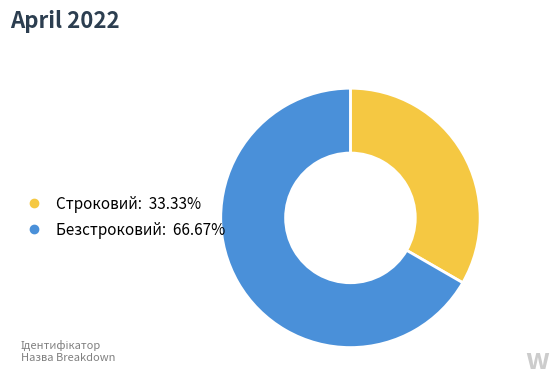

Rank the categories by value from highest to lowest.

Безстроковий, Строковий